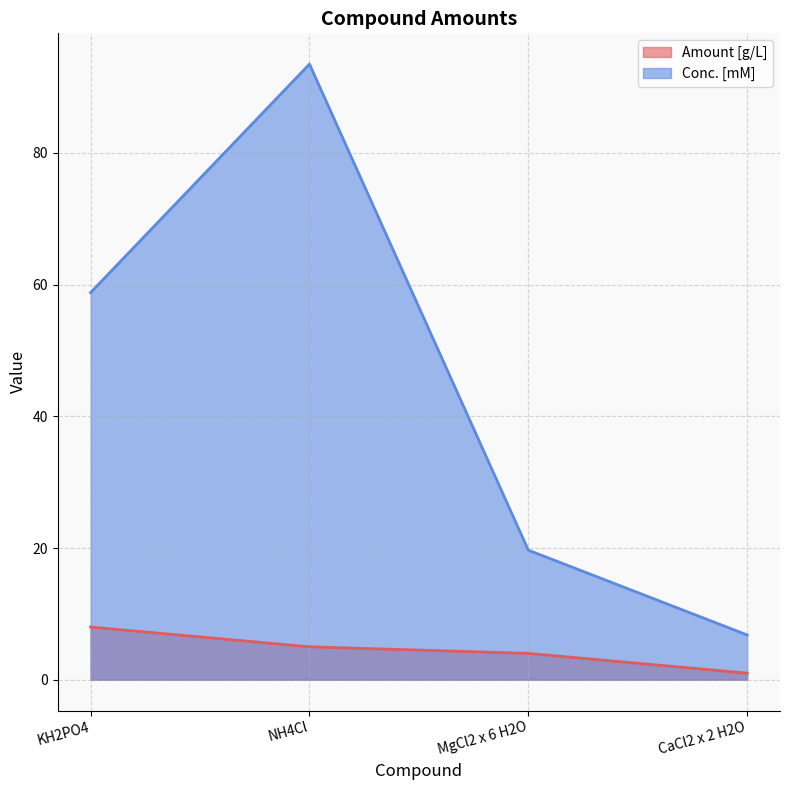

True or false: Amount [g/L] has a value of 1.5 at CaCl2 x 2 H2O.

False